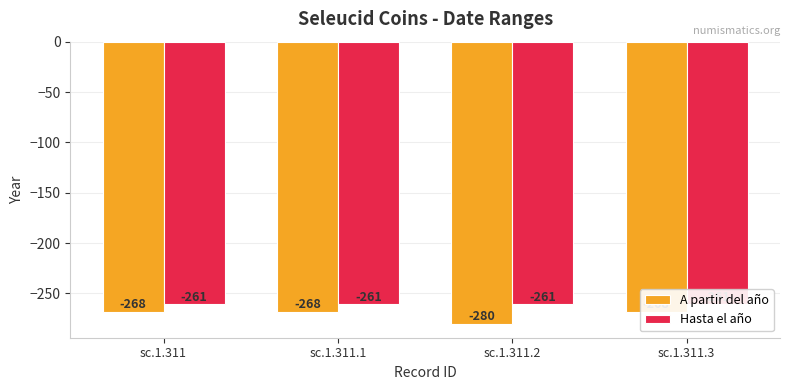

Reading left to right, list all the values displayed in this chart.

A partir del año: -268	-268	-280	-268
Hasta el año: -261	-261	-261	-261